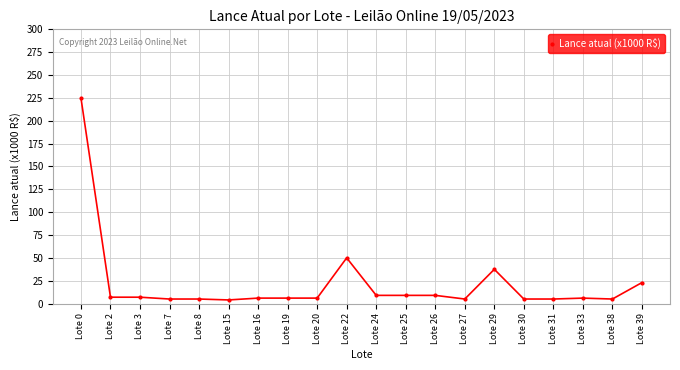

Does the chart have visible grid lines?

Yes